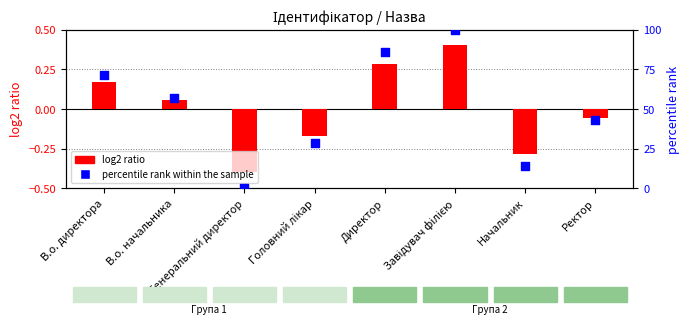

At which category is the sum across all series the highest?

Завідувач філією